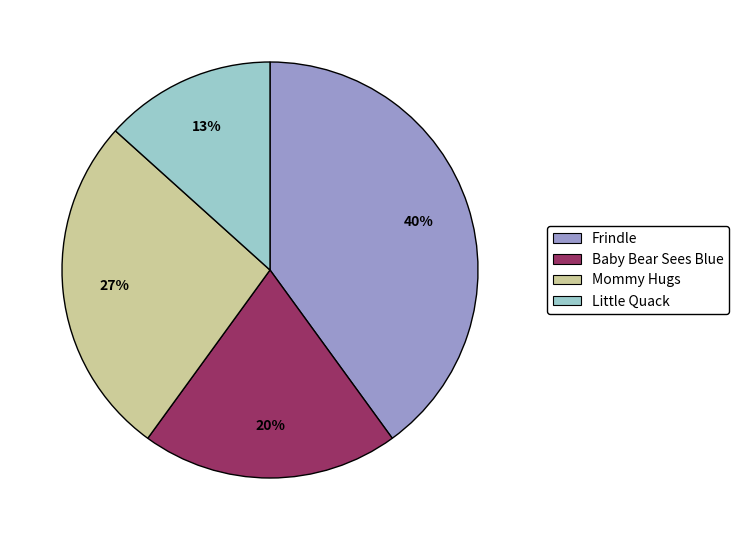

Does Baby Bear Sees Blue represent more than half of the total?

No